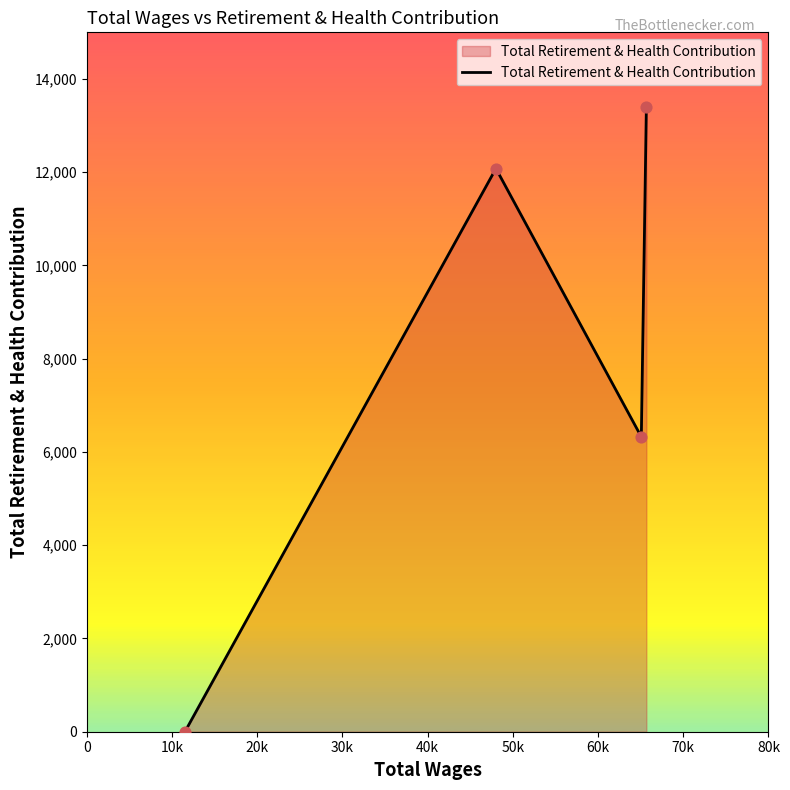

What is the difference between the maximum and minimum values?

13402